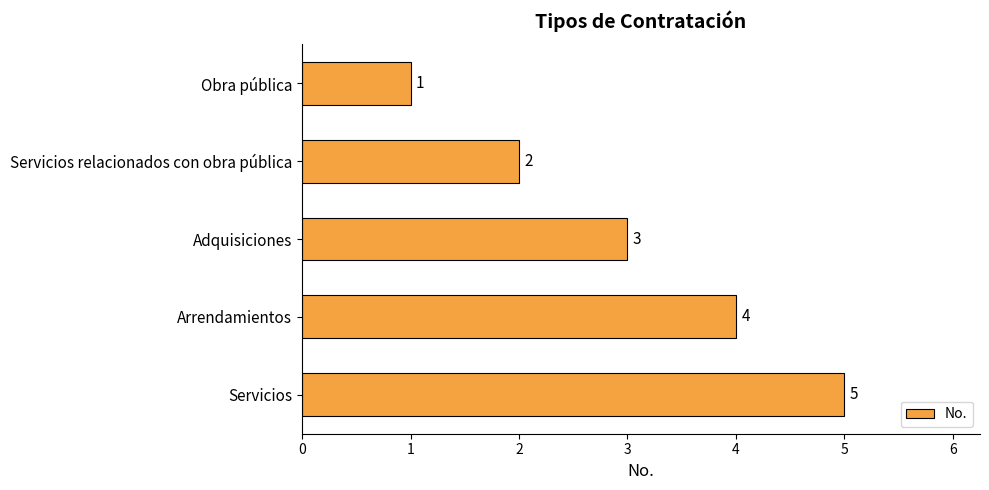

How many values are between 2 and 4?

3